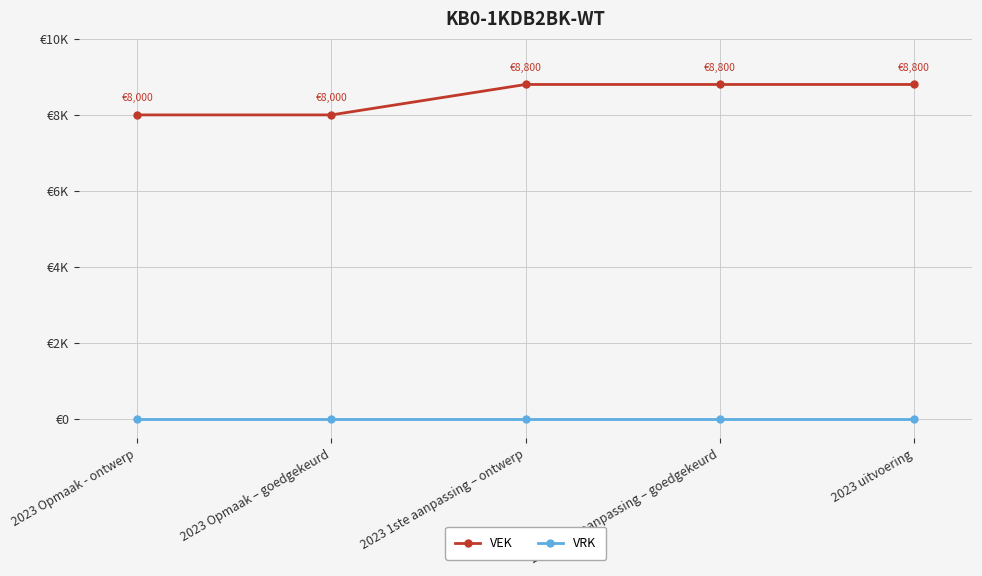

Where is VEK nearest to the value 8400?

2023 Opmaak - ontwerp